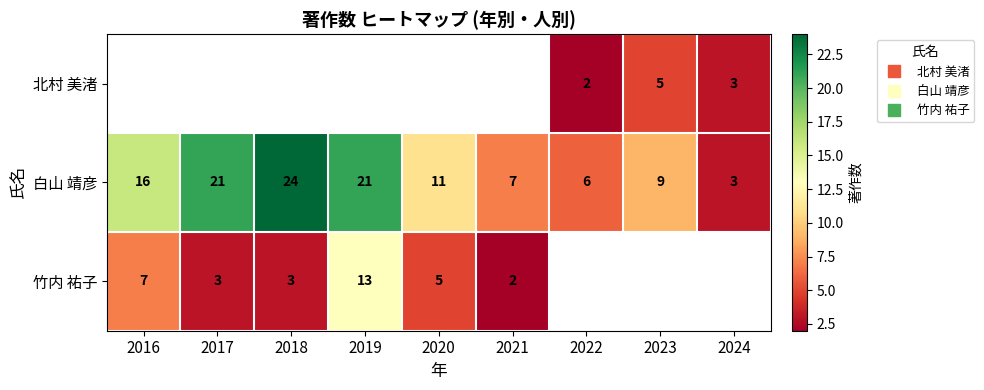

Which series has the largest total across all categories?

白山 靖彦